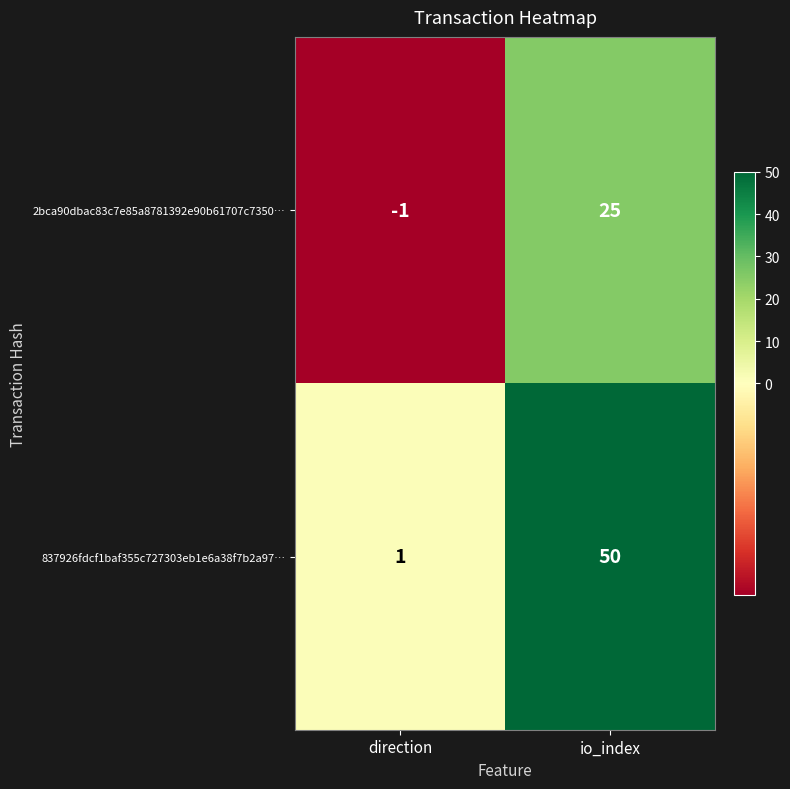

What is the sum of all 837926fdcf1baf355c727303eb1e6a38f7b2a97… values?

51